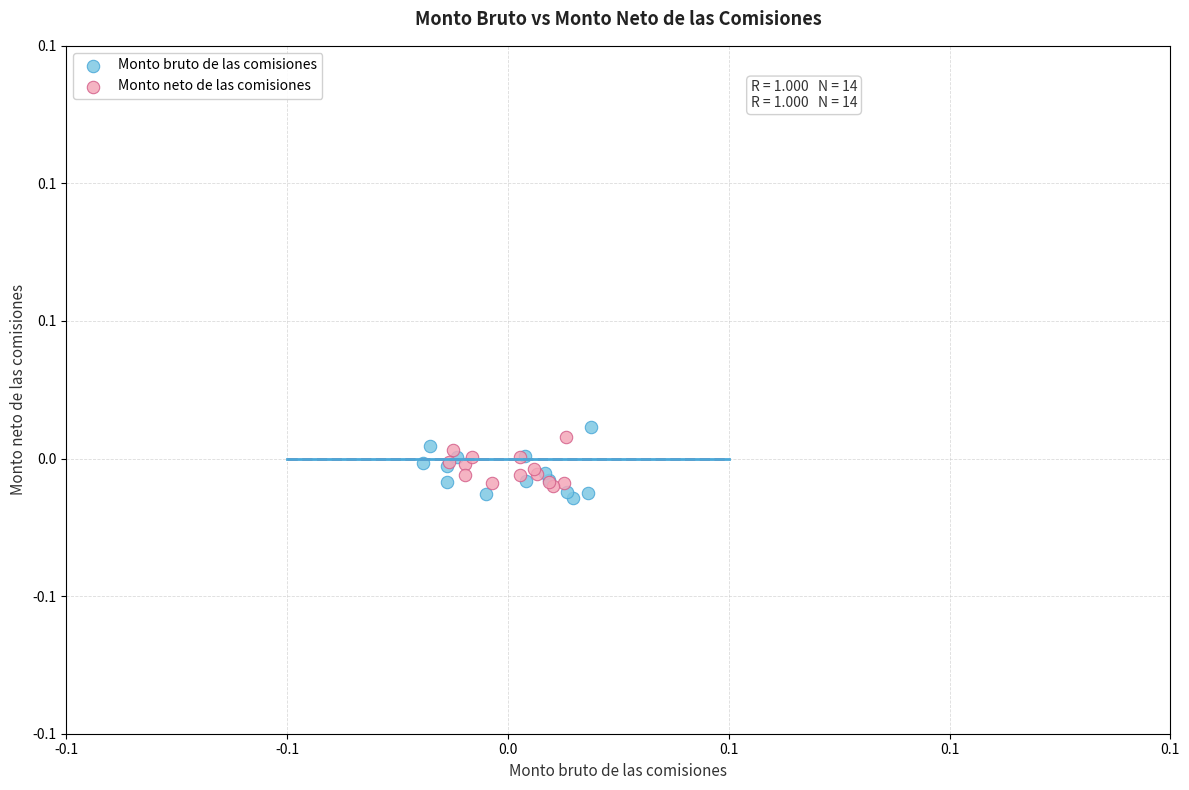

Which series reaches the minimum Y coordinate?

Monto bruto de las comisiones